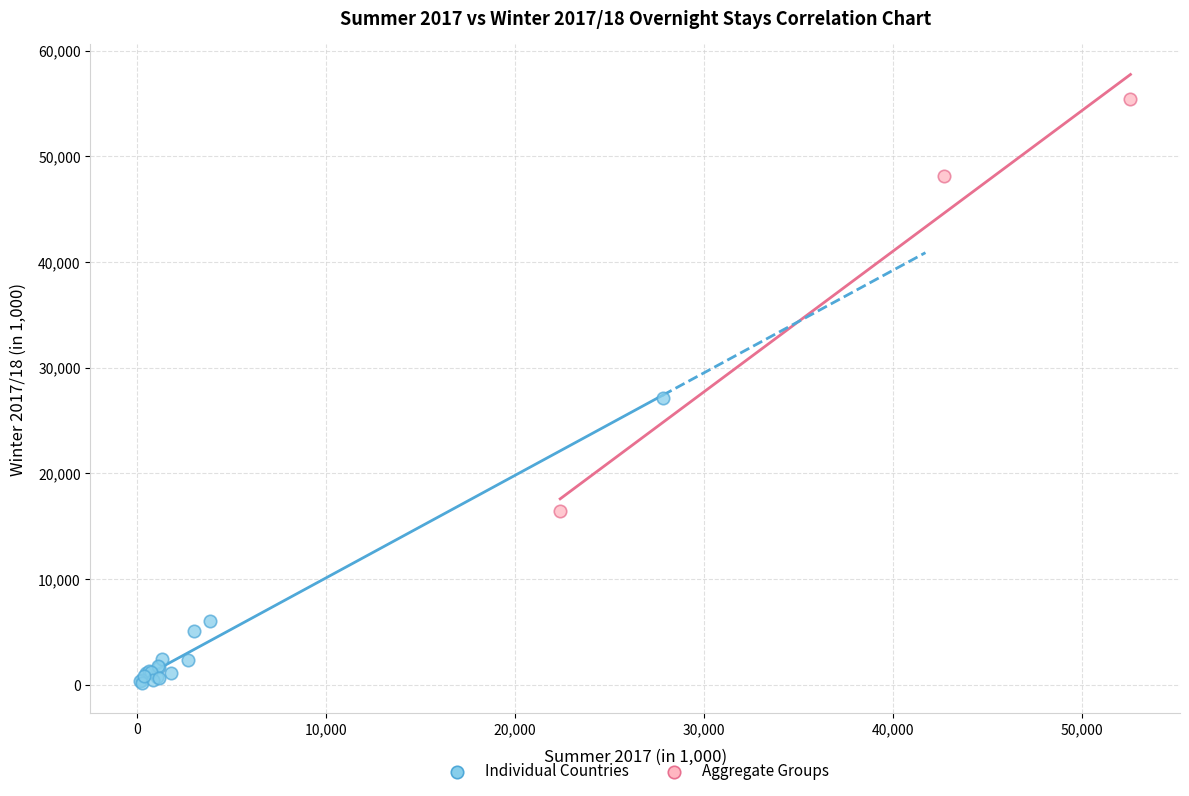

Which series reaches the maximum Y coordinate?

Aggregate Groups